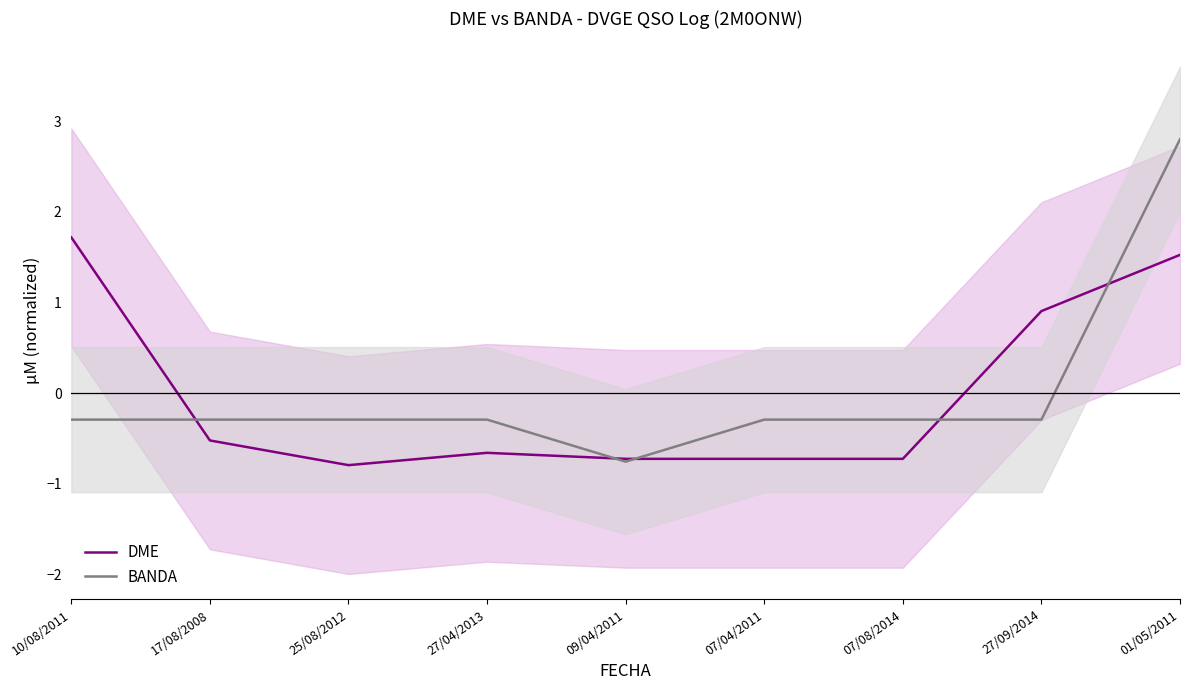

True or false: BANDA and DME intersect in this chart.

True